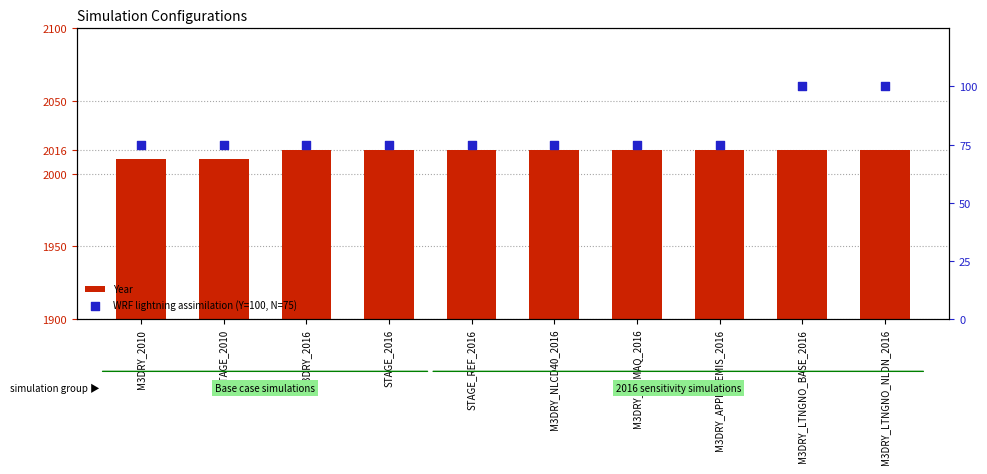

Which series has the largest Y range (max minus min)?

WRF lightning assimilation (Y=100, N=75)